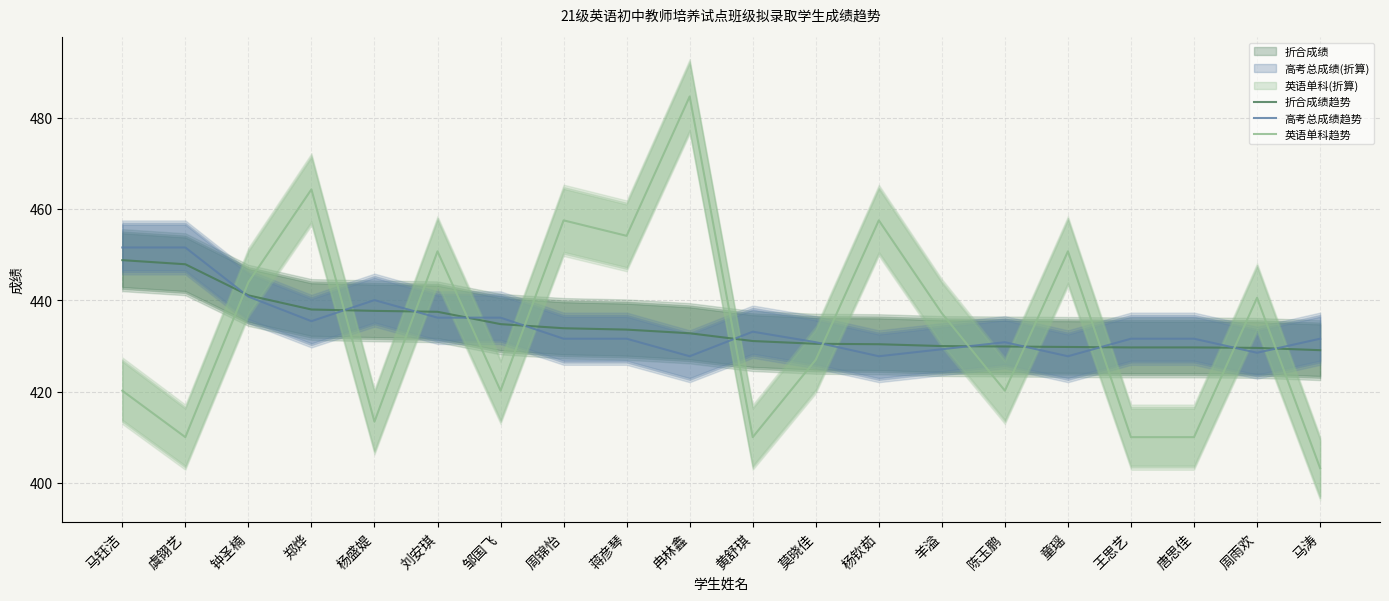

True or false: 高考总成绩趋势 has a value of 188.5 at 唐思佳.

False